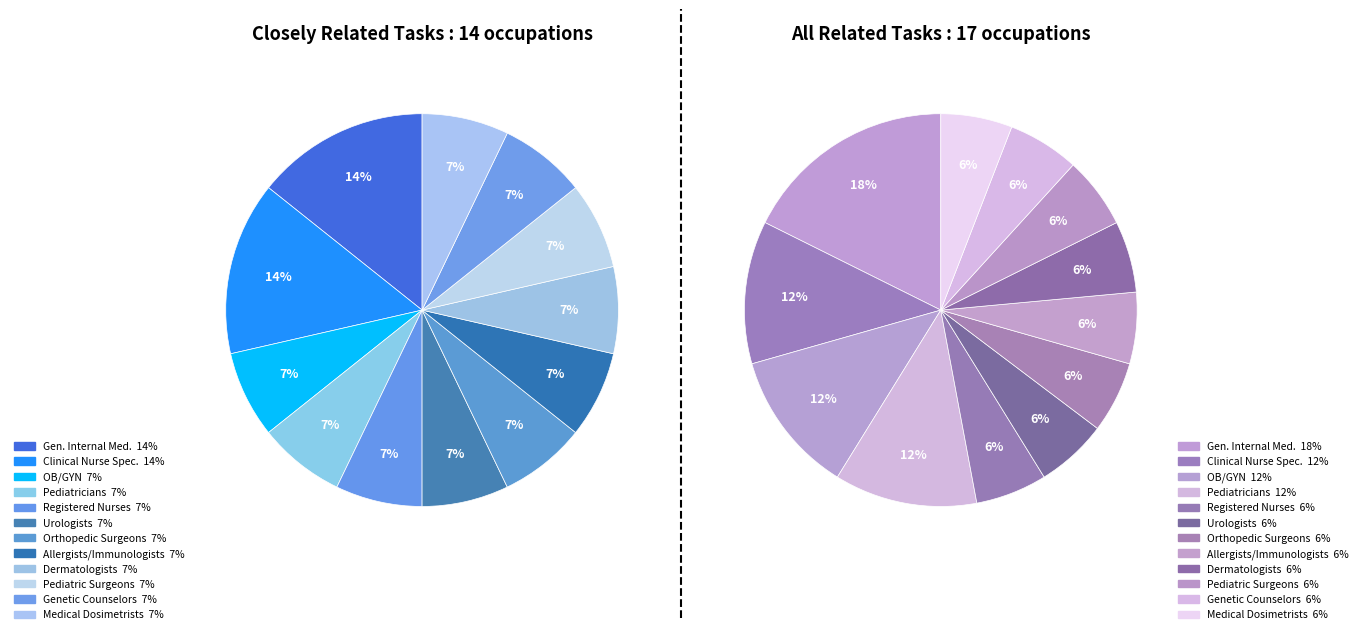

Do Dermatologists and Obstetricians and Gynecologists together represent more than half of the pie?

No